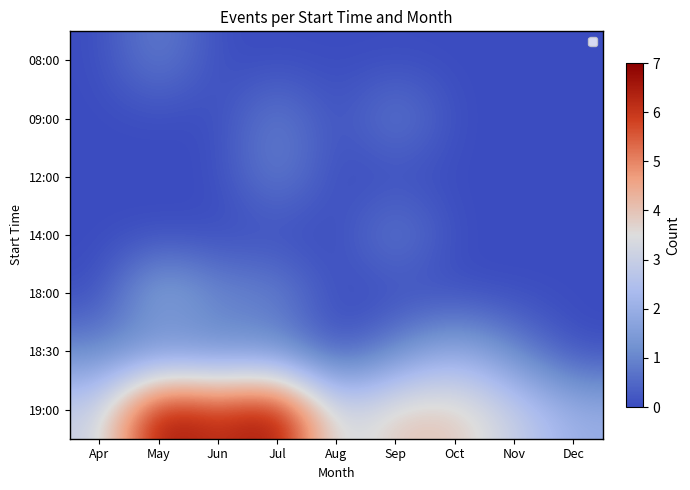

At which label does 08:00 reach its peak?

May